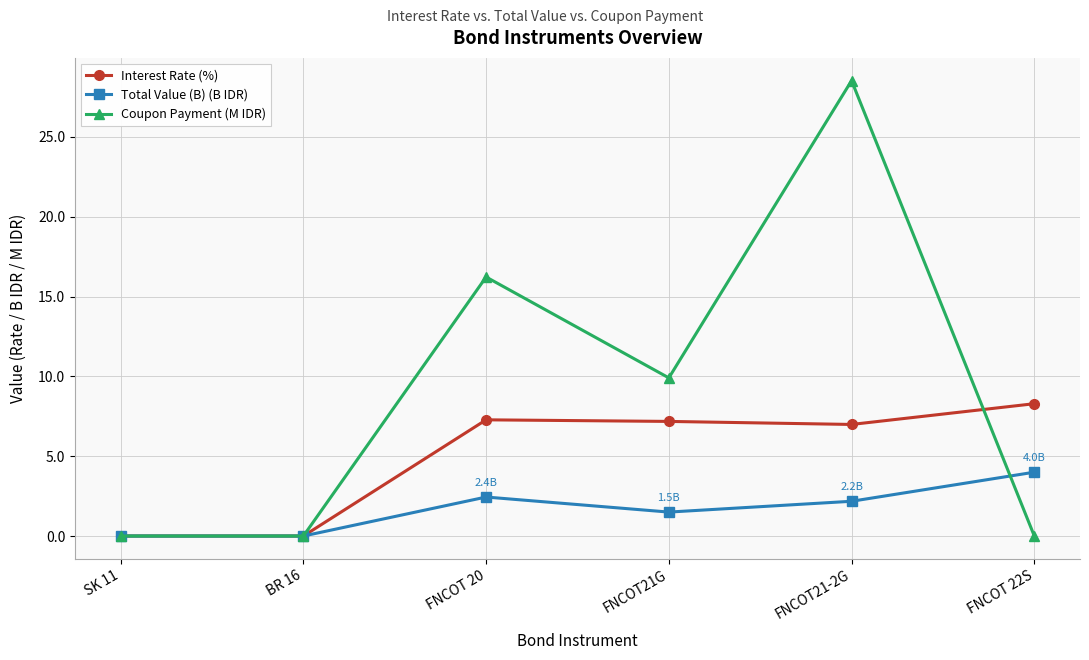

The value of Coupon Payment (M IDR) at FNCOT 20 is 25.8. True or false?

False